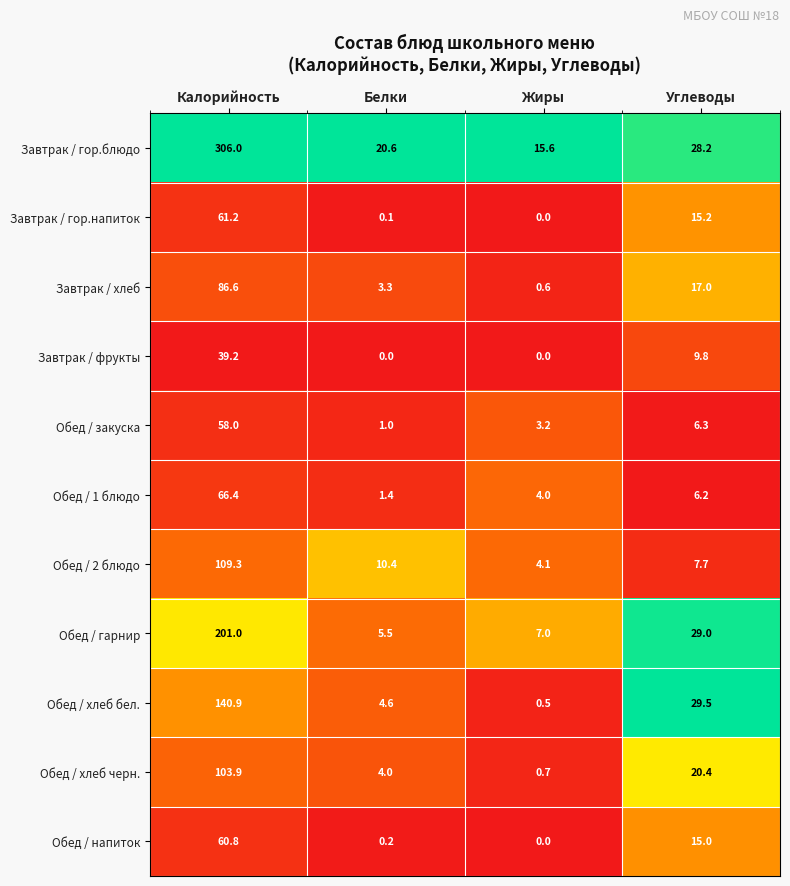

At how many categories does at least one series exceed 0?

4